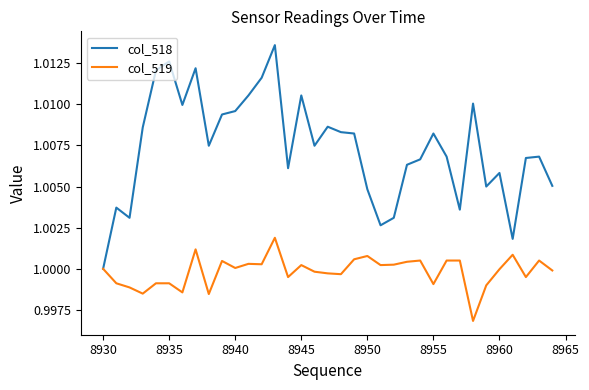

Which series has the widest spread of values?

col_518